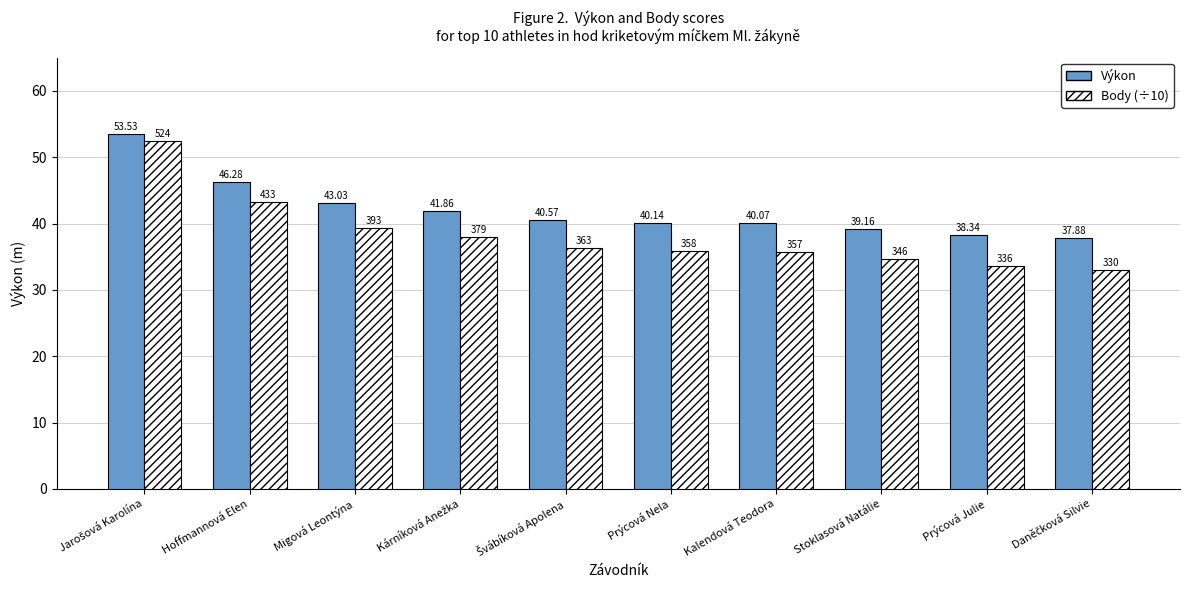

At how many categories does at least one series exceed 34?

10